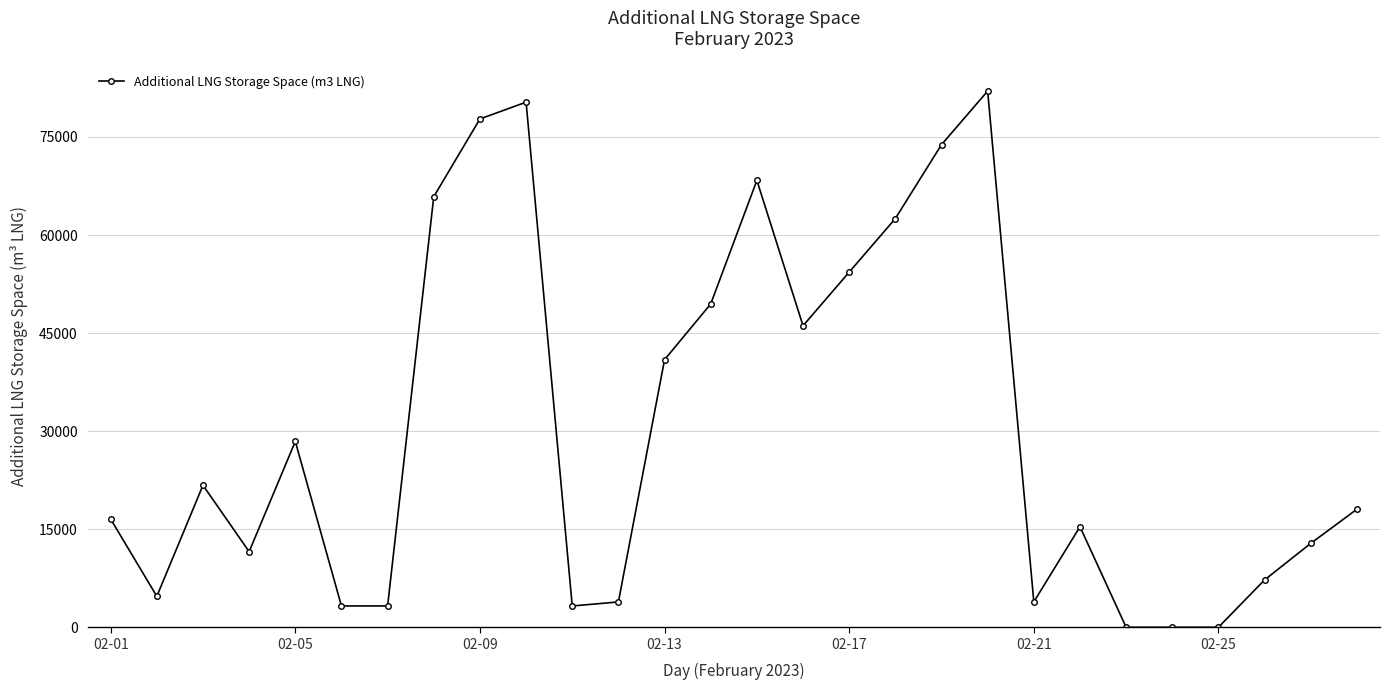

True or false: there are more than 0 points higher than both neighbors.

True